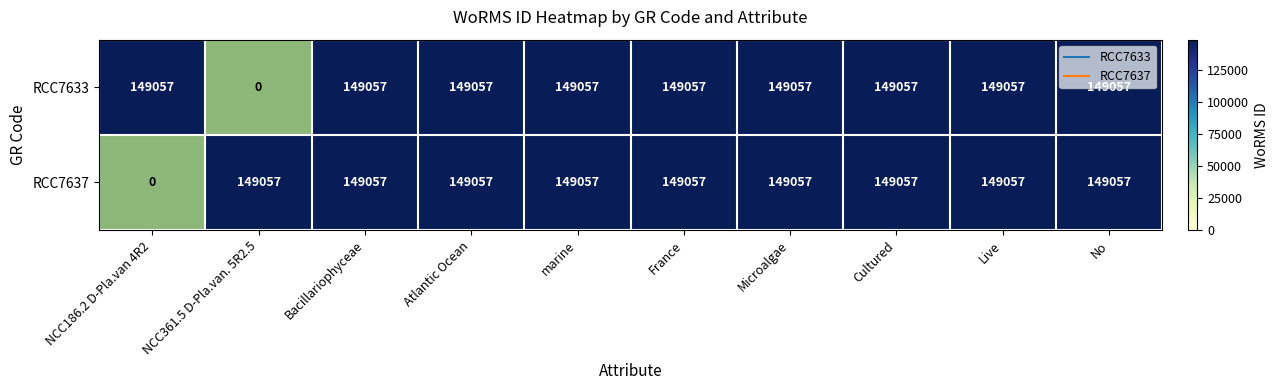

What is the sum of all RCC7633 values?

1341513